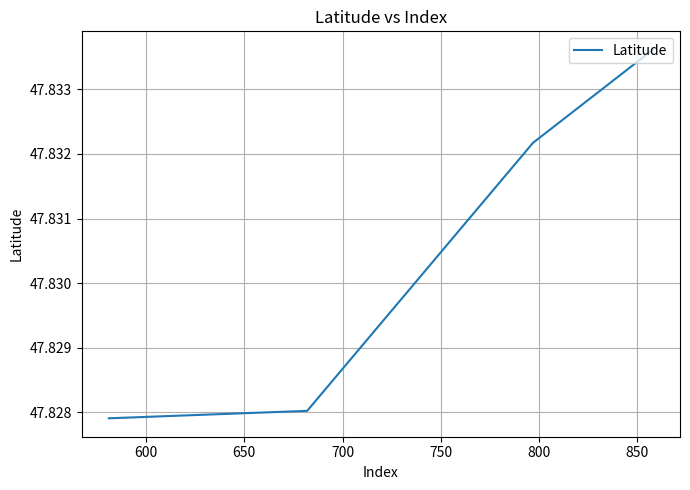

What is the sum of all values?

191.3